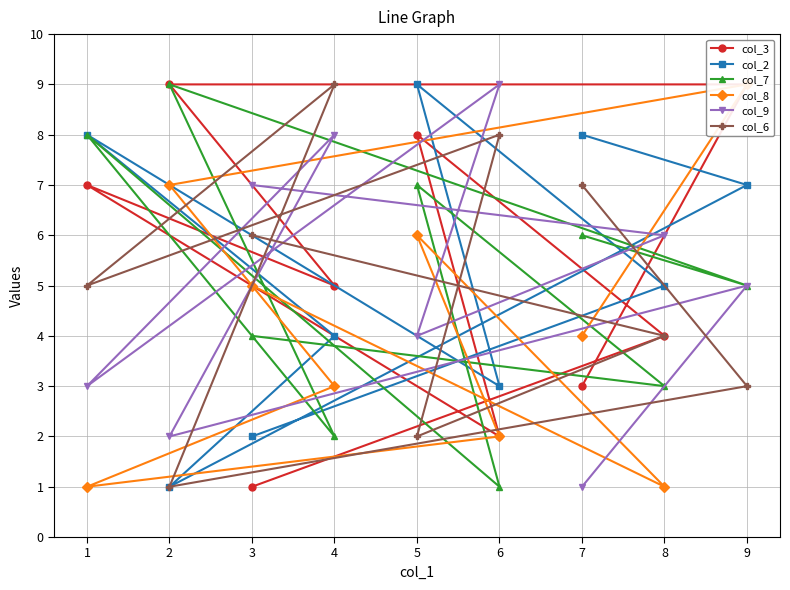

Rank the categories by col_9 value from lowest to highest.

7, 2, 1, 5, 9, 8, 3, 4, 6